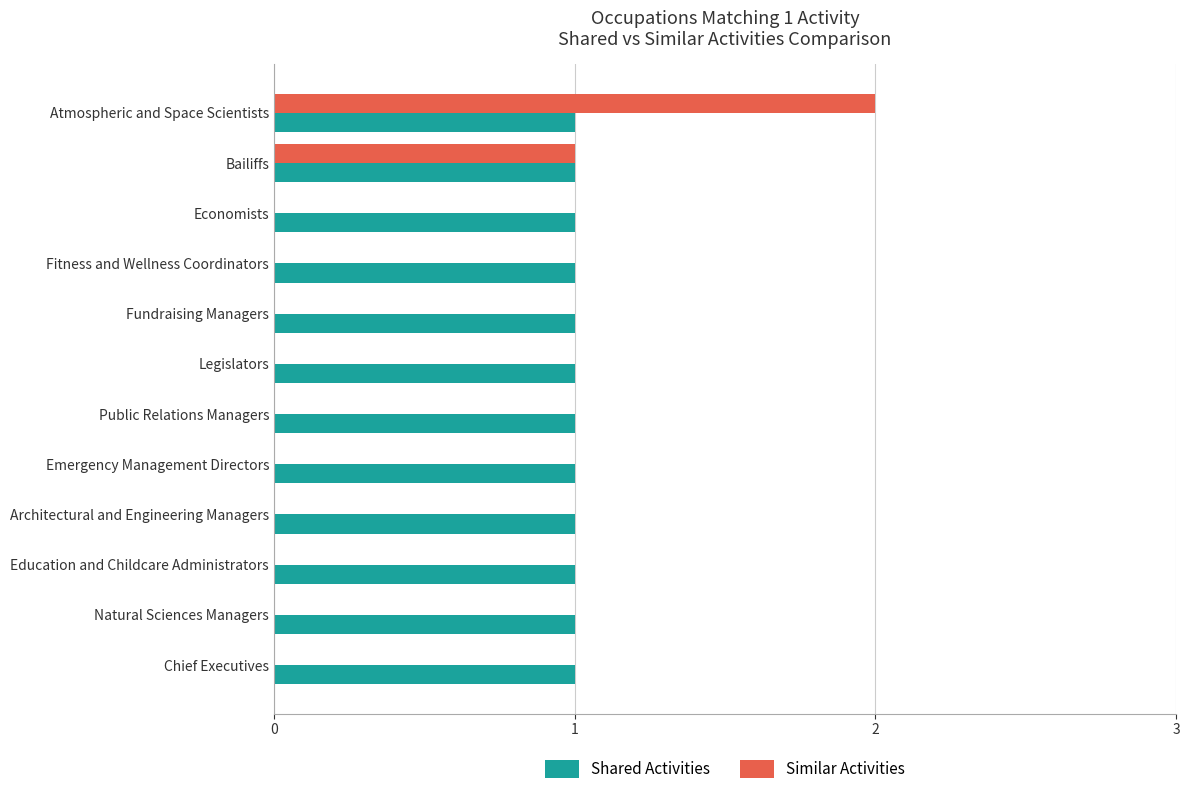

How many data points does each series have?

12